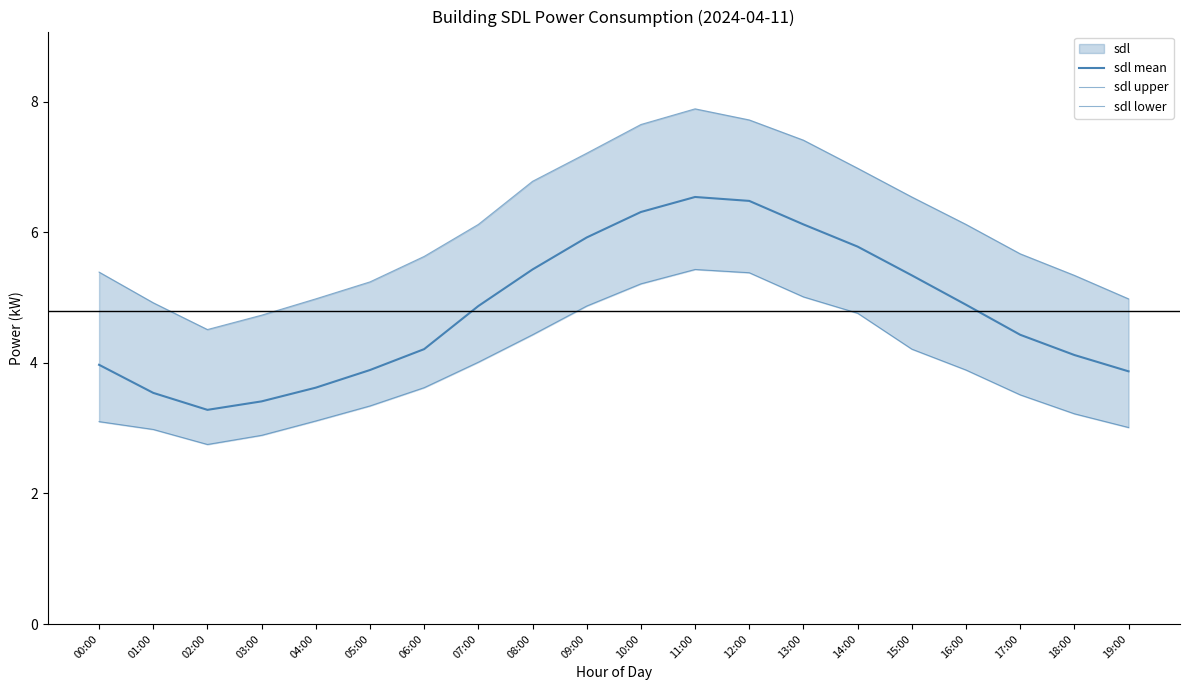

Reading left to right, what are all the values shown in this chart?

sdl mean: 4.0	3.5	3.3	3.4	3.6	3.9	4.2	4.9	5.4	5.9	6.3	6.5	6.5	6.1	5.8	5.3	4.9	4.4	4.1	3.9
sdl upper: 5.4	4.9	4.5	4.7	5.0	5.2	5.6	6.1	6.8	7.2	7.7	7.9	7.7	7.4	7.0	6.5	6.1	5.7	5.3	5.0
sdl lower: 3.1	3.0	2.8	2.9	3.1	3.3	3.6	4.0	4.4	4.9	5.2	5.4	5.4	5.0	4.8	4.2	3.9	3.5	3.2	3.0